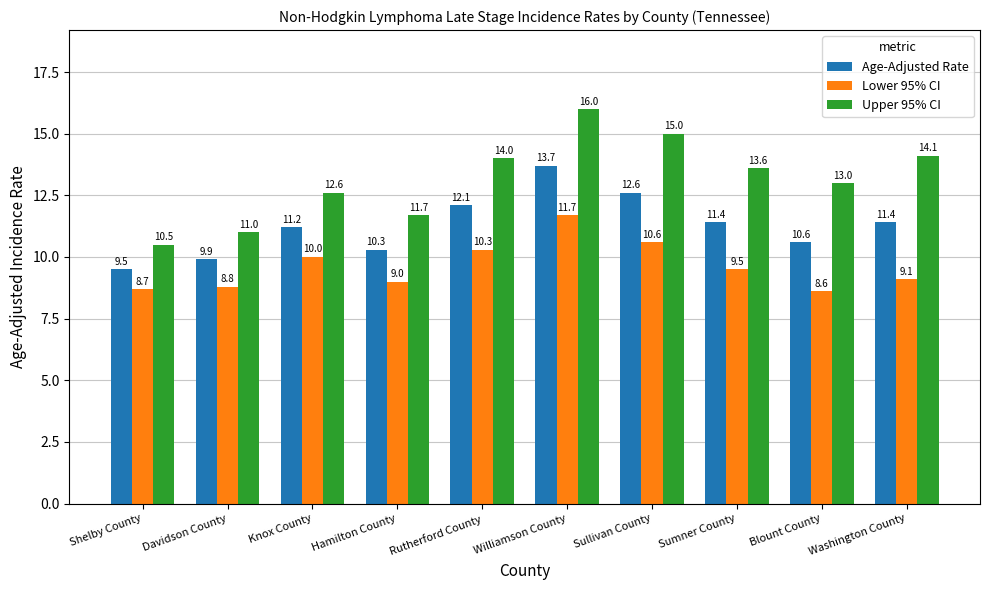

What is the label of the 8th bar from the left?

Sumner County